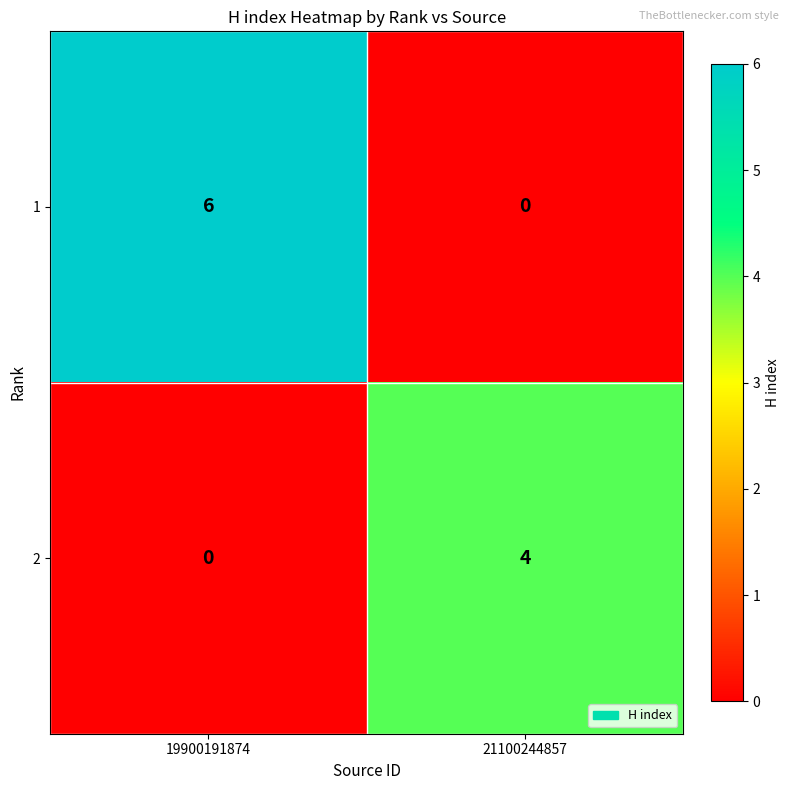

The 1 series shows -3 at 21100244857. True or false?

False